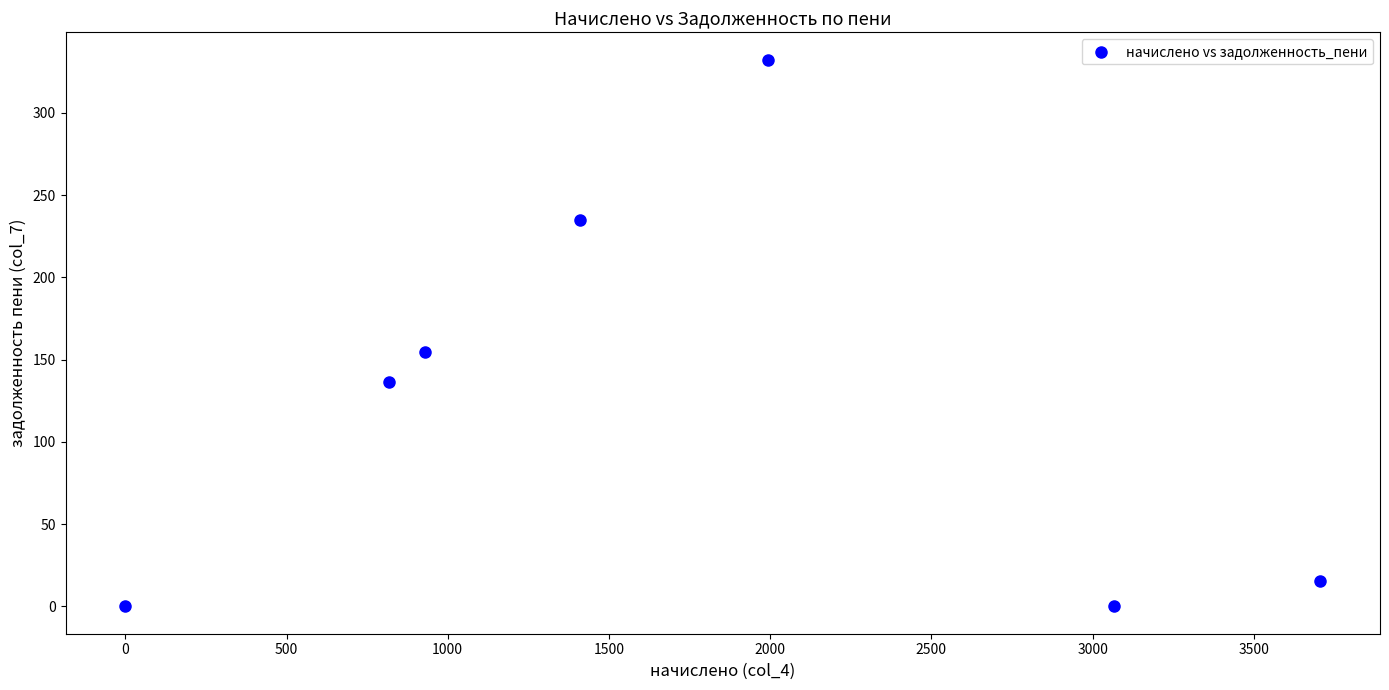

What is the range of Y values (max minus min)?

332.4